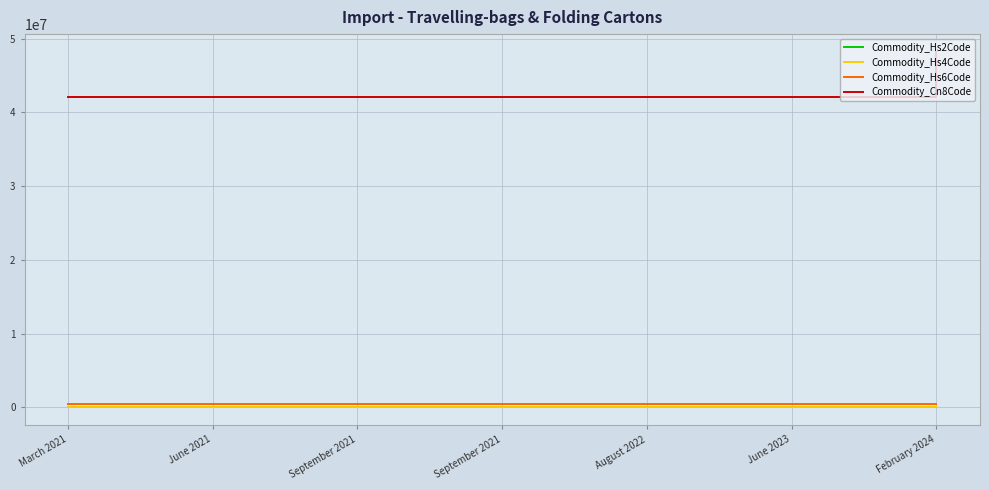

True or false: Commodity_Hs4Code and Commodity_Hs2Code intersect in this chart.

False